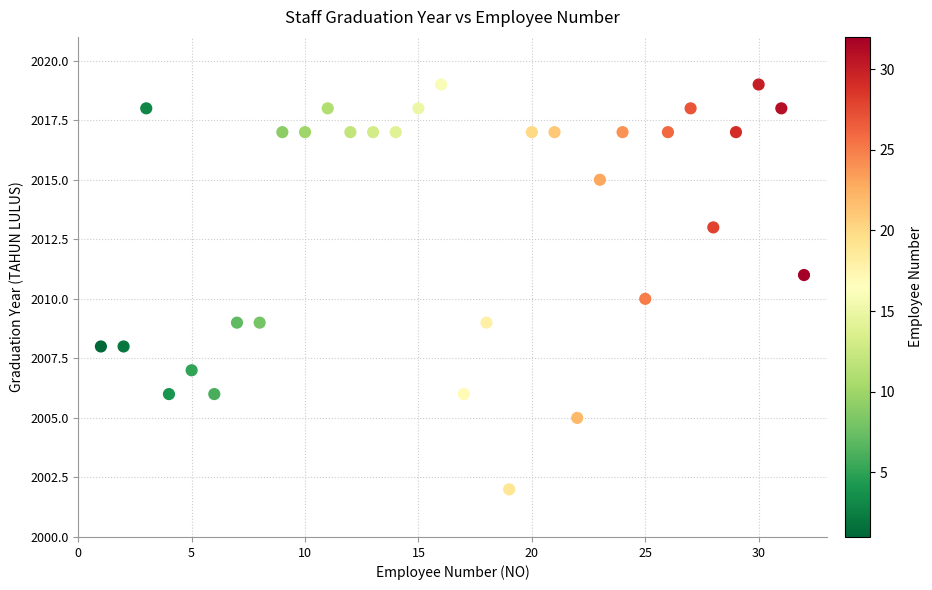

What is the range of Y values (max minus min)?

17